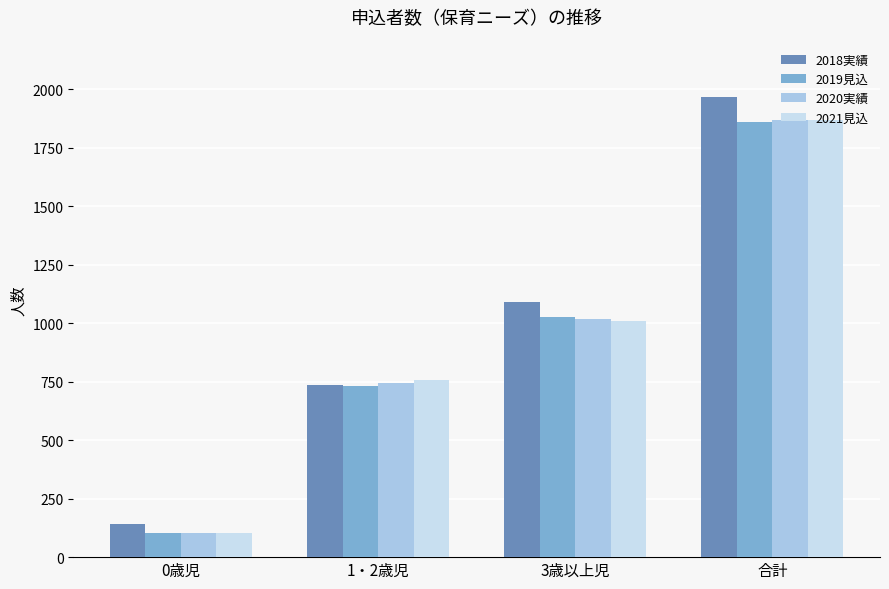

Reading left to right, what are all the values shown in this chart?

2018実績: 0歳児=140	1・2歳児=736	3歳以上児=1092	合計=1968
2019見込: 0歳児=102	1・2歳児=732	3歳以上児=1027	合計=1861
2020実績: 0歳児=103	1・2歳児=746	3歳以上児=1018	合計=1867
2021見込: 0歳児=104	1・2歳児=757	3歳以上児=1008	合計=1869